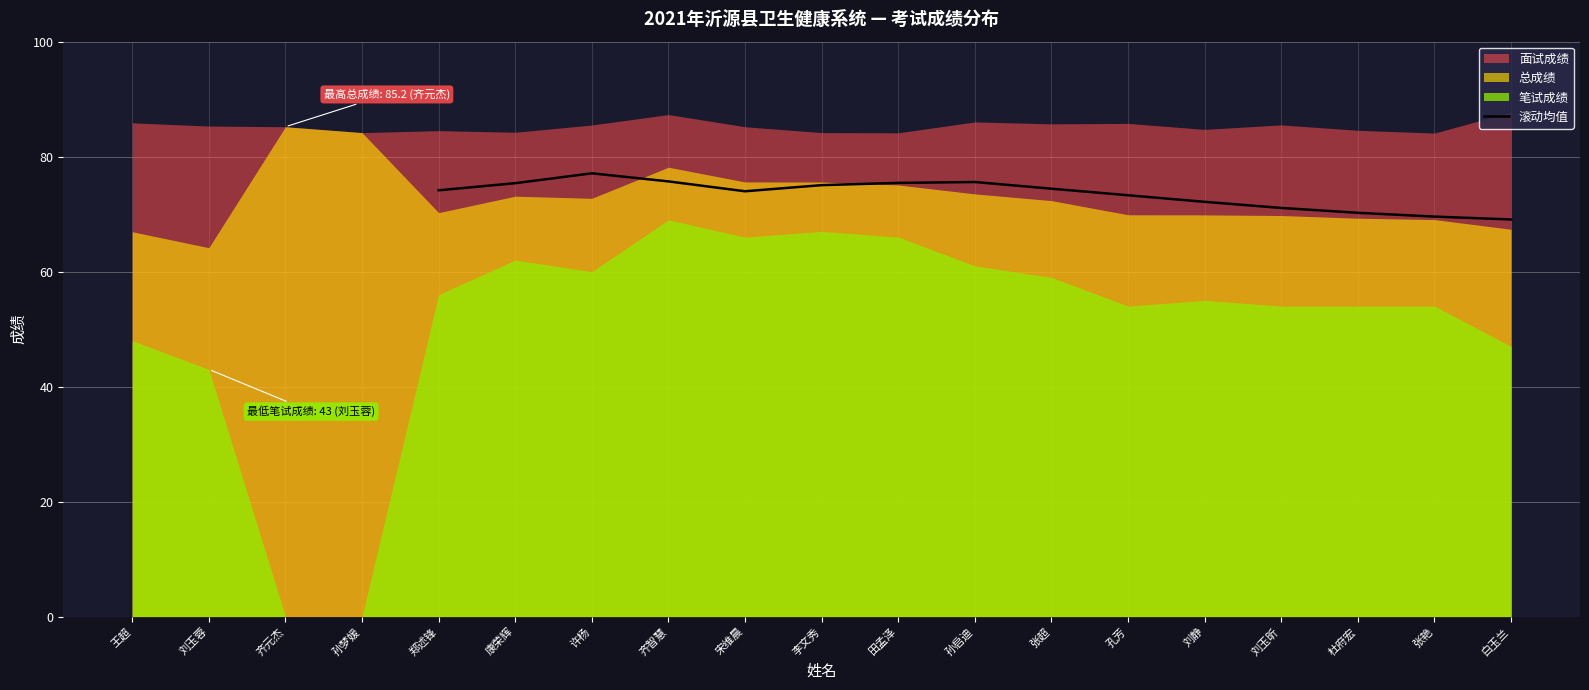

Is it true that 滚动均值 equals 103.1 at 刘玉昕?

False